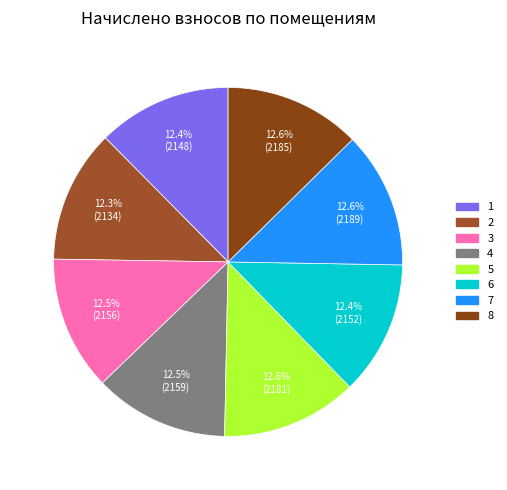

Does any single category account for the majority?

No